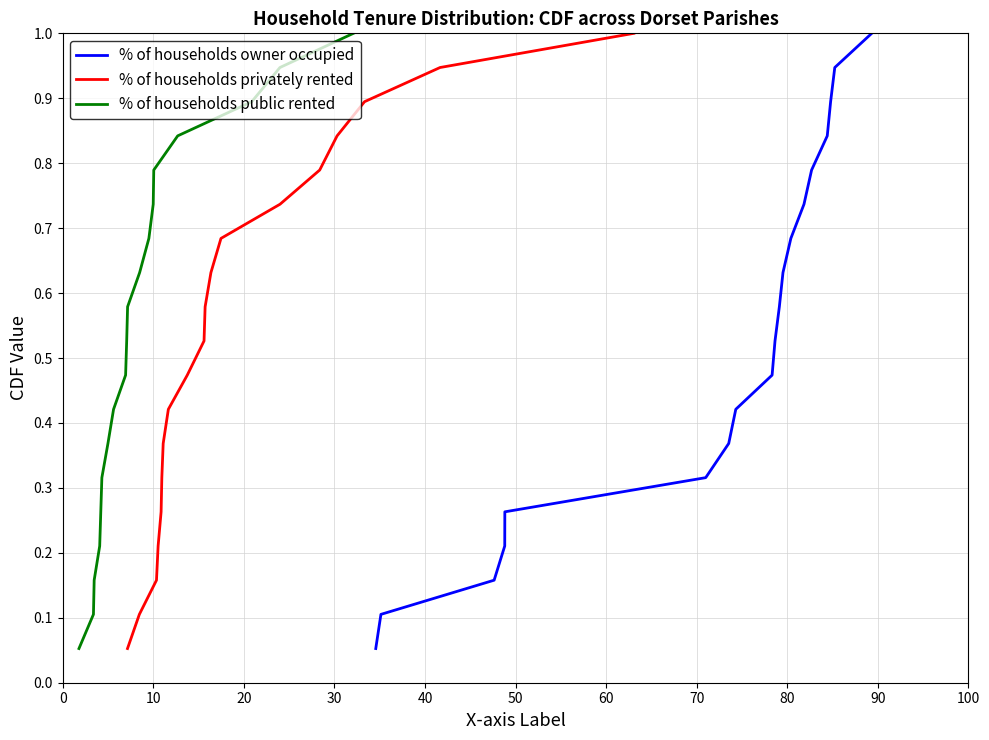

The value of % of households owner occupied at 13 is 1.3. True or false?

False